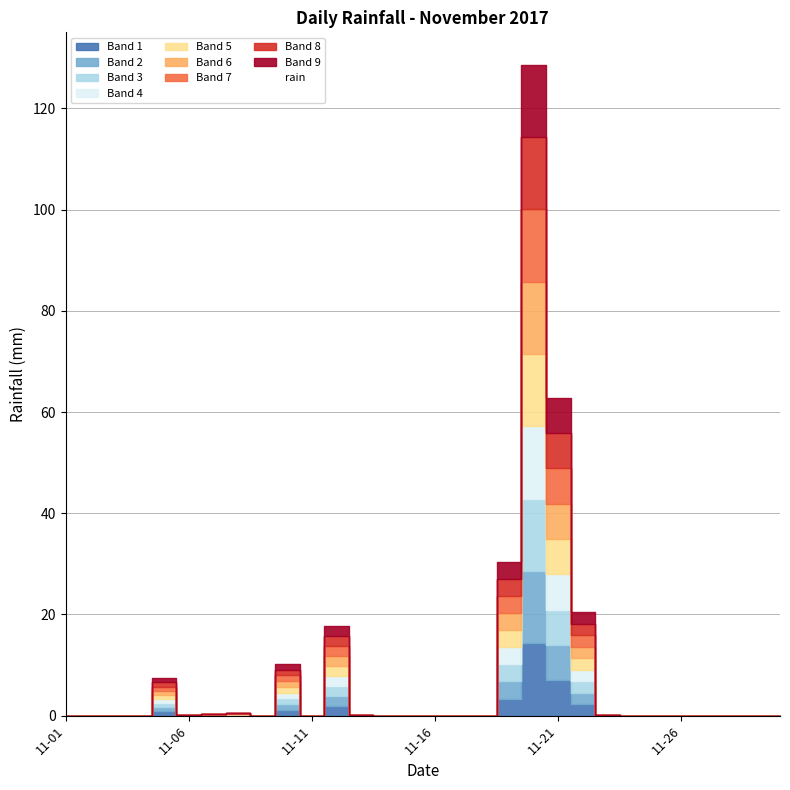

What is the greatest value displayed?

128.6